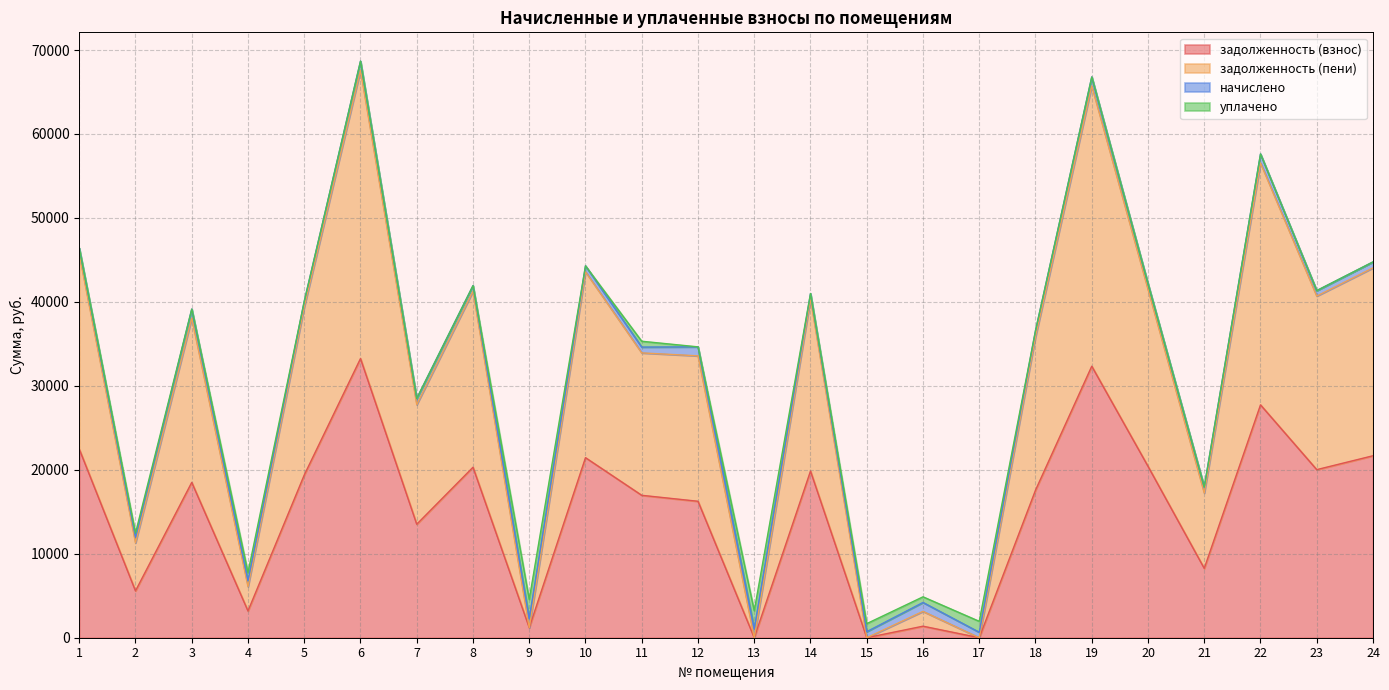

Read the задолженность (взнос) value at 21.

8259.0